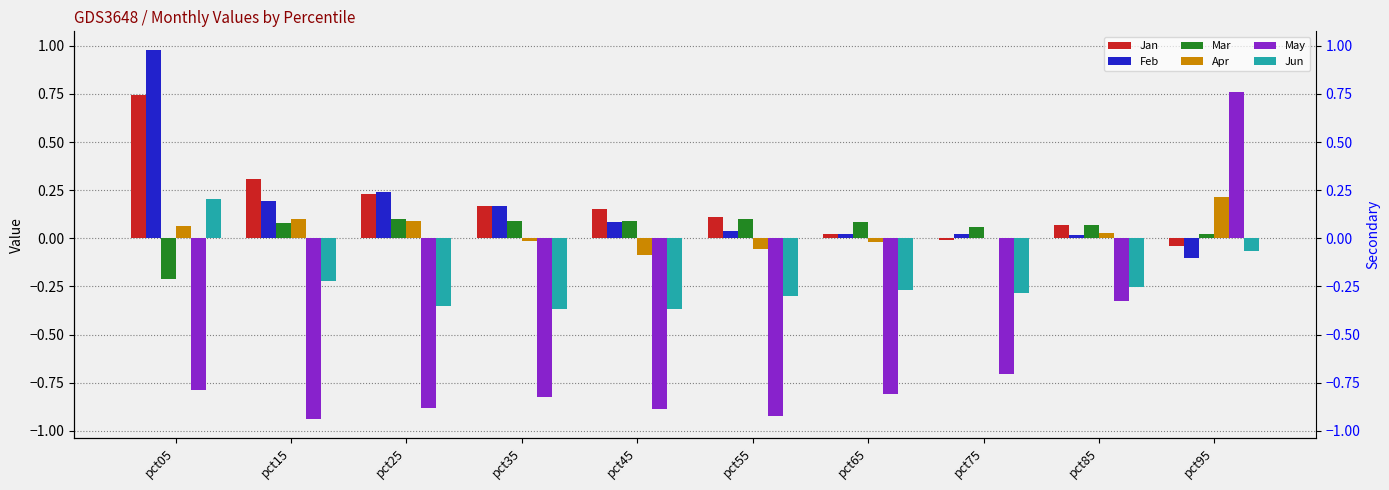

Reading right to left, list all the values displayed in this chart.

Jan: pct95=-0.0	pct85=0.1	pct75=-0.0	pct65=0.0	pct55=0.1	pct45=0.2	pct35=0.2	pct25=0.2	pct15=0.3	pct05=0.7
Feb: pct95=-0.1	pct85=0.0	pct75=0.0	pct65=0.0	pct55=0.0	pct45=0.1	pct35=0.2	pct25=0.2	pct15=0.2	pct05=1.0
Mar: pct95=0.0	pct85=0.1	pct75=0.1	pct65=0.1	pct55=0.1	pct45=0.1	pct35=0.1	pct25=0.1	pct15=0.1	pct05=-0.2
Apr: pct95=0.2	pct85=0.0	pct75=0.0	pct65=-0.0	pct55=-0.1	pct45=-0.1	pct35=-0.0	pct25=0.1	pct15=0.1	pct05=0.1
May: pct95=0.8	pct85=-0.3	pct75=-0.7	pct65=-0.8	pct55=-0.9	pct45=-0.9	pct35=-0.8	pct25=-0.9	pct15=-0.9	pct05=-0.8
Jun: pct95=-0.1	pct85=-0.3	pct75=-0.3	pct65=-0.3	pct55=-0.3	pct45=-0.4	pct35=-0.4	pct25=-0.4	pct15=-0.2	pct05=0.2